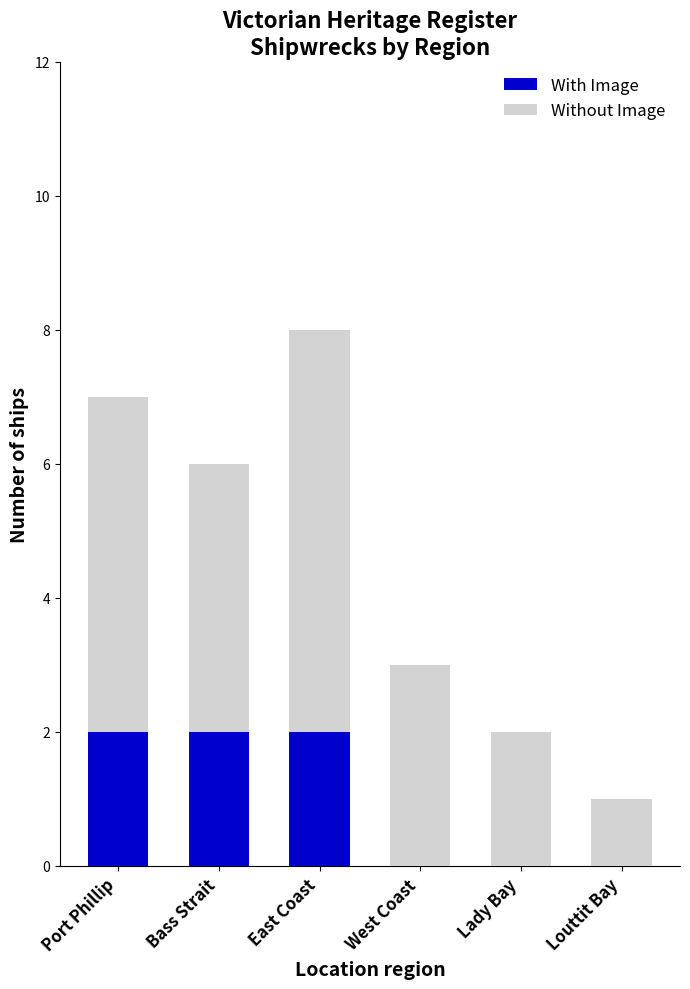

How many distinct data groups are displayed?

2